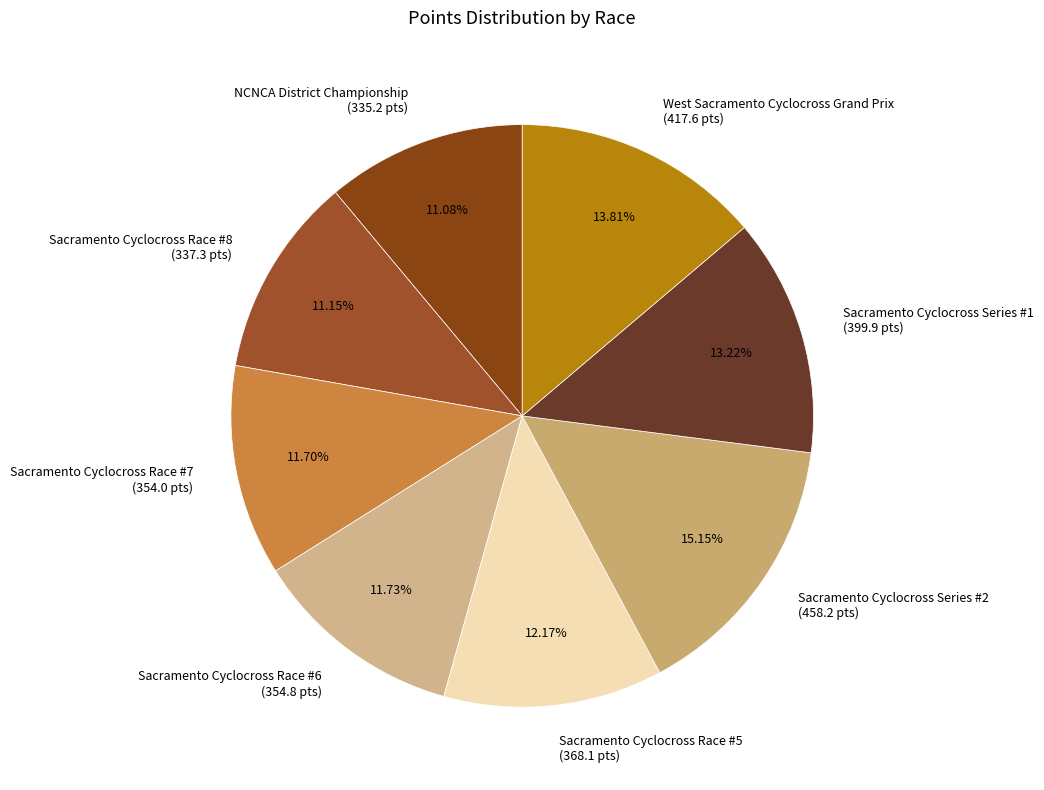

What is the ratio of the value at Sacramento Cyclocross Race #8 to the value at Sacramento Cyclocross Race #5?

0.9